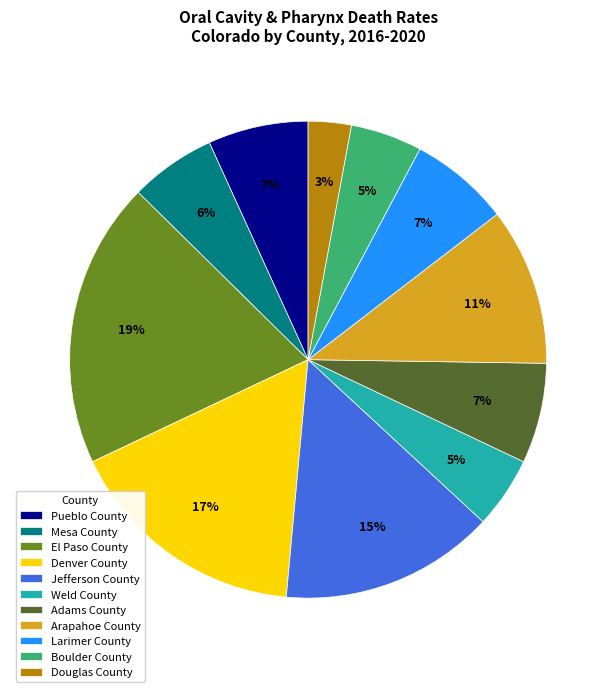

What is the smallest slice in the pie chart?

Douglas County